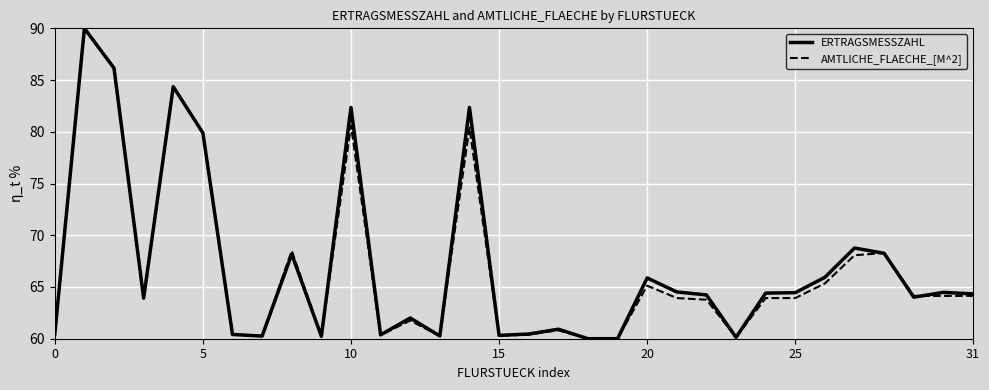

What is the minimum value for AMTLICHE_FLAECHE_[M^2]?

60.0